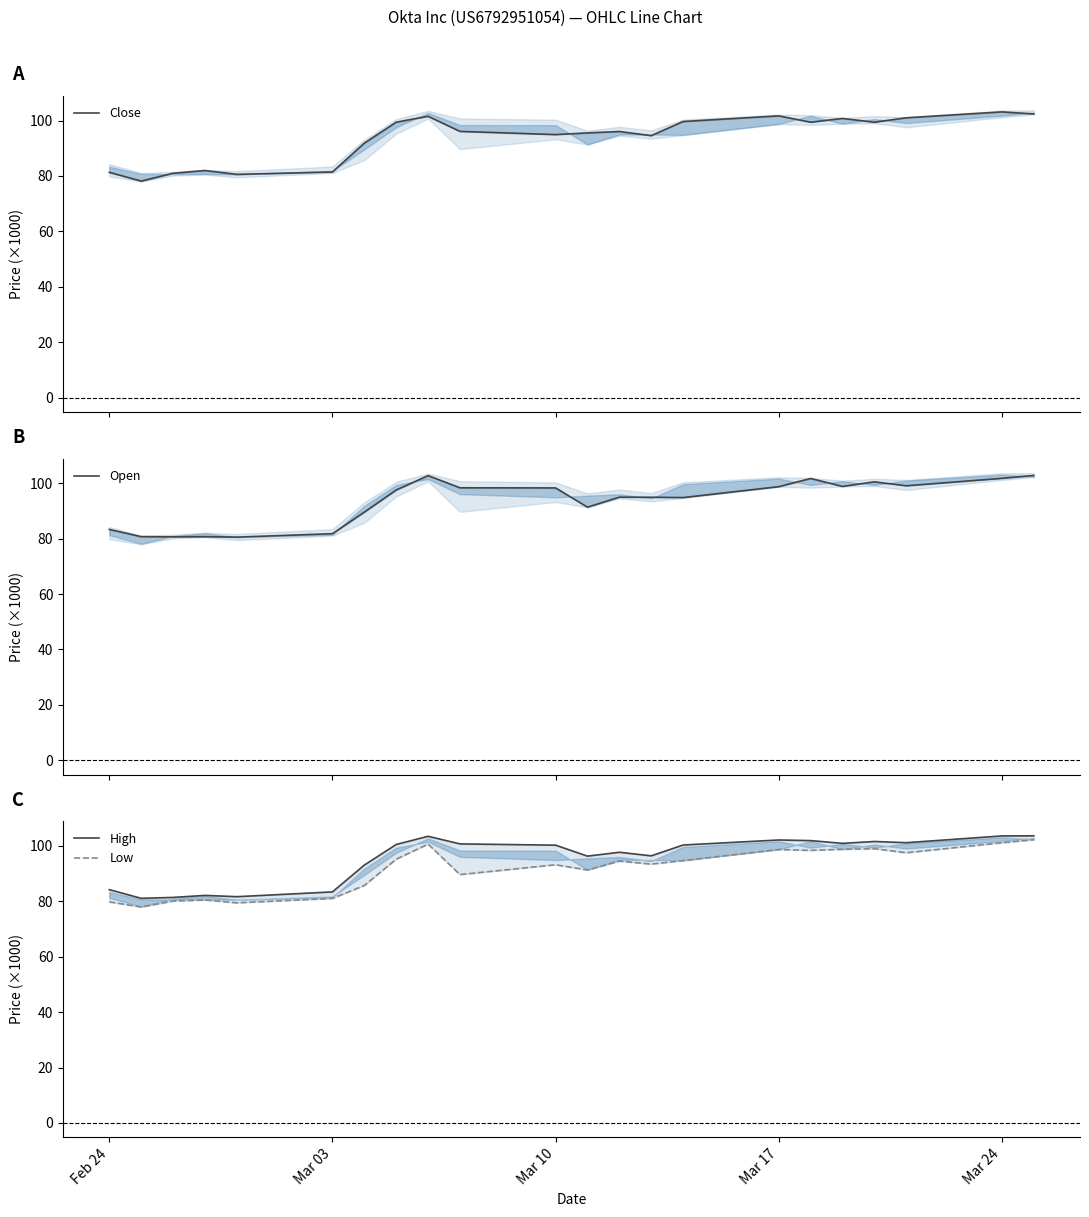

True or false: High has a value of 122.8 at Mar 17.

False